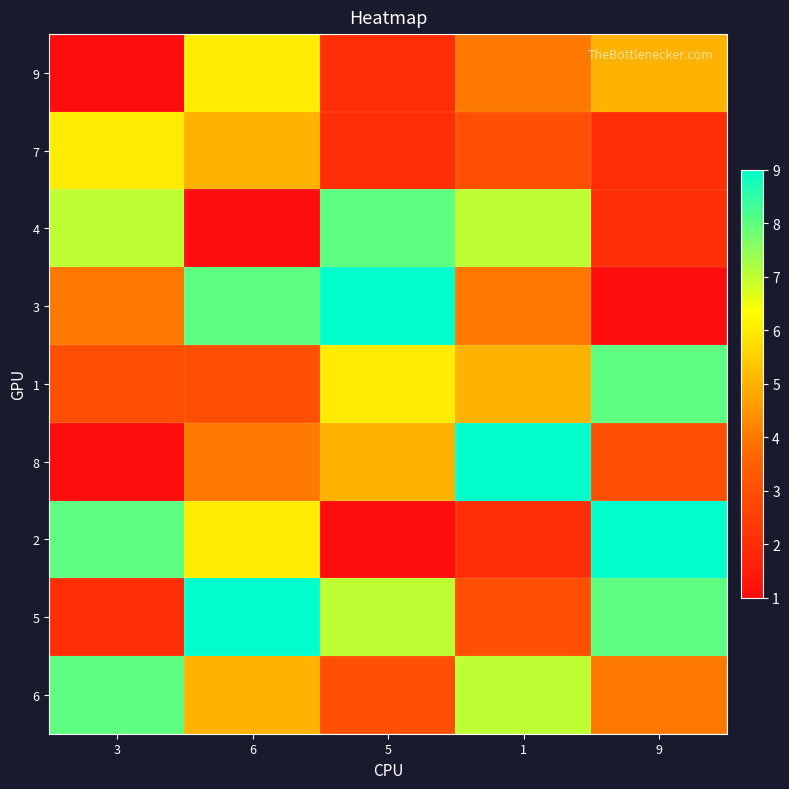

What is the spread (max minus min) of values at 1?

7